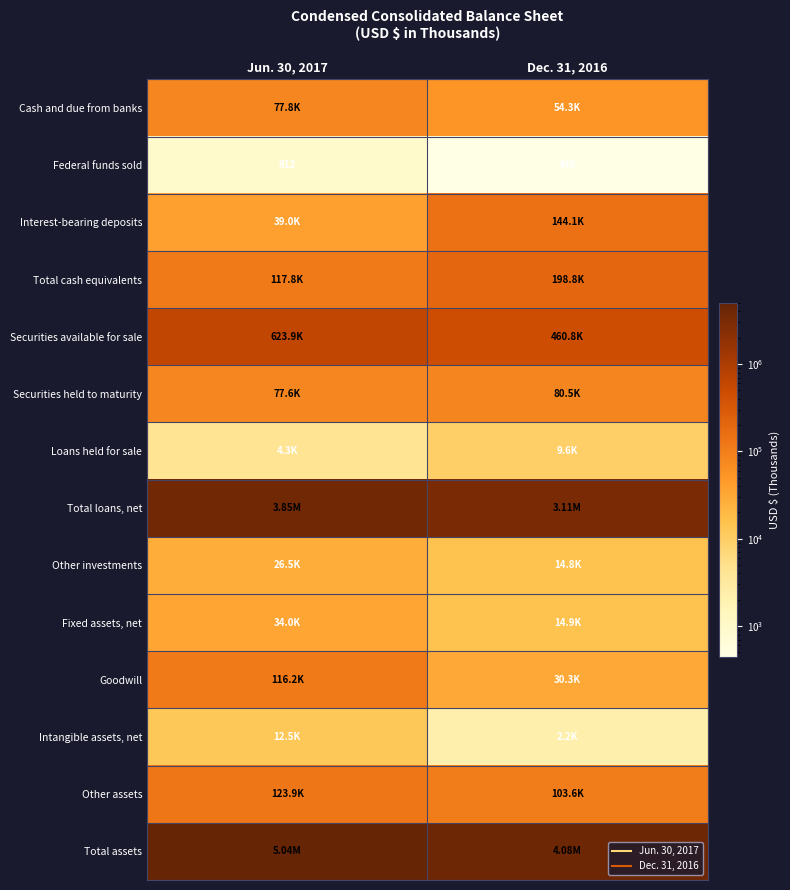

Count the Total assets values in the range 4081328 to 5038696.

2